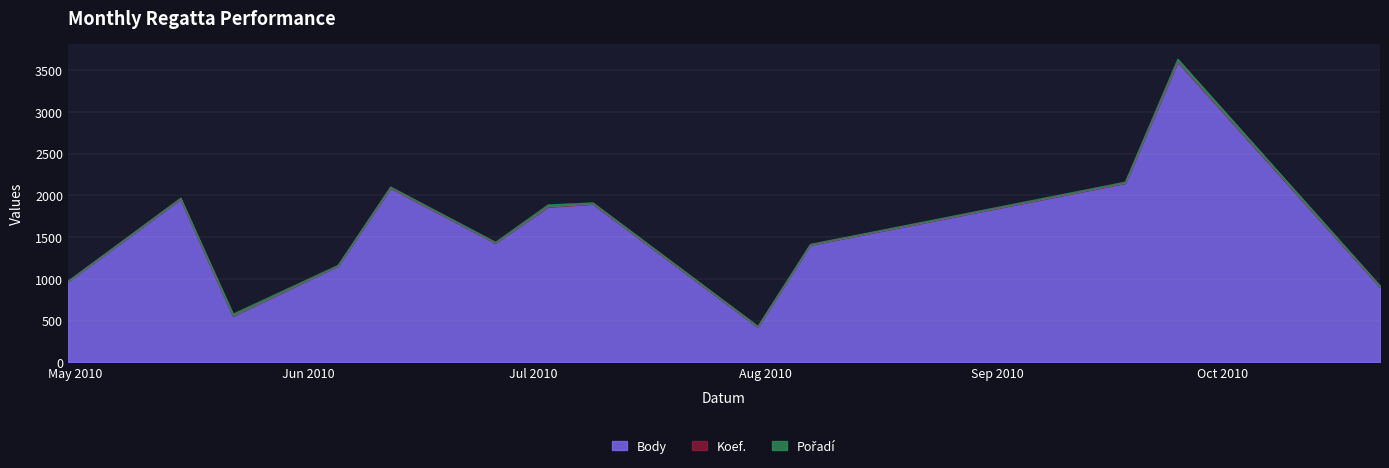

Rank the series at 2010-06-12 from lowest to highest value.

Koef., Pořadí, Body